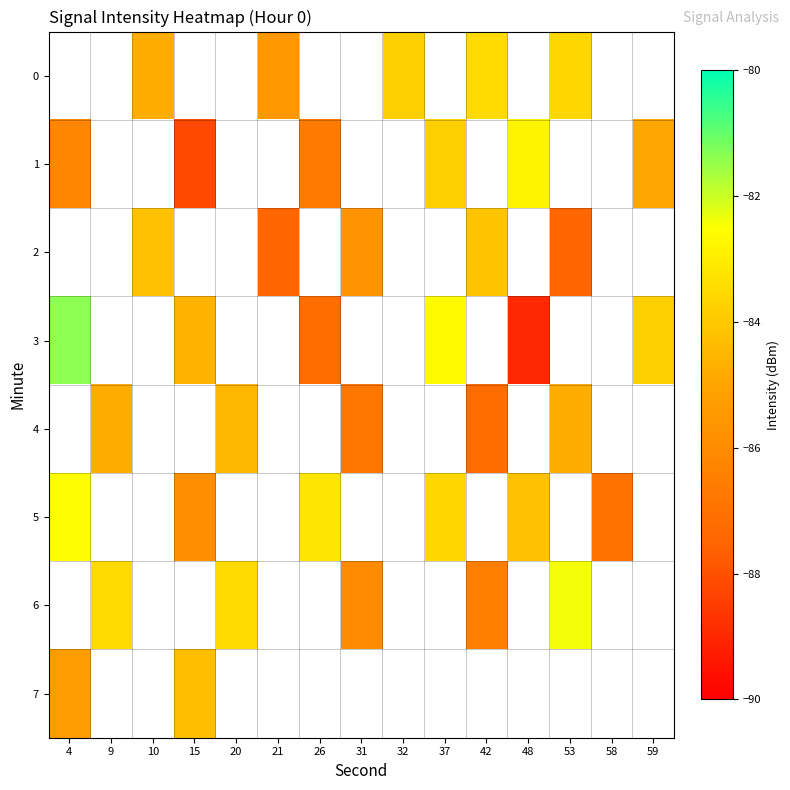

What is the difference between the row_1 values at 59 and 26?

1.7